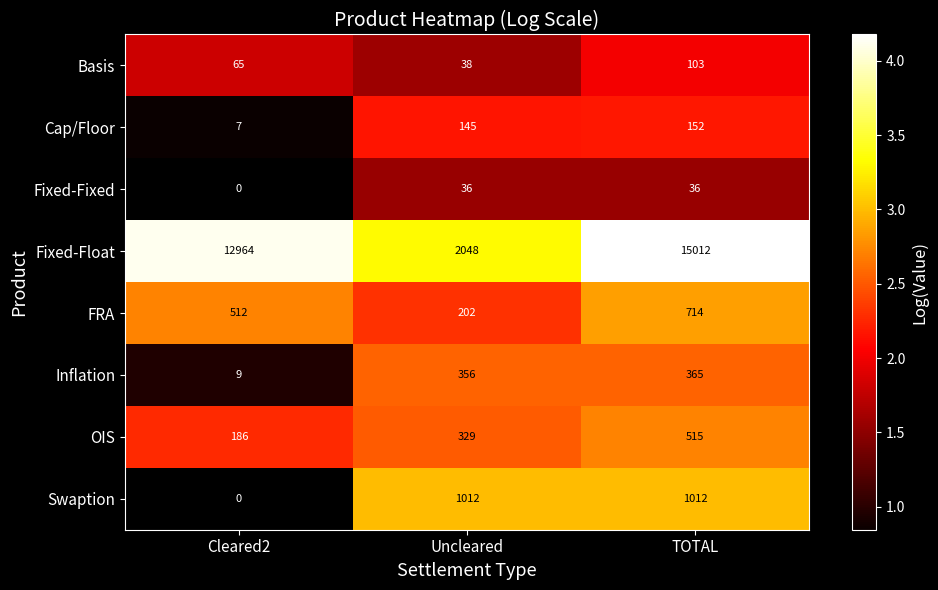

Rank the categories by Basis value from lowest to highest.

Uncleared, Cleared2, TOTAL